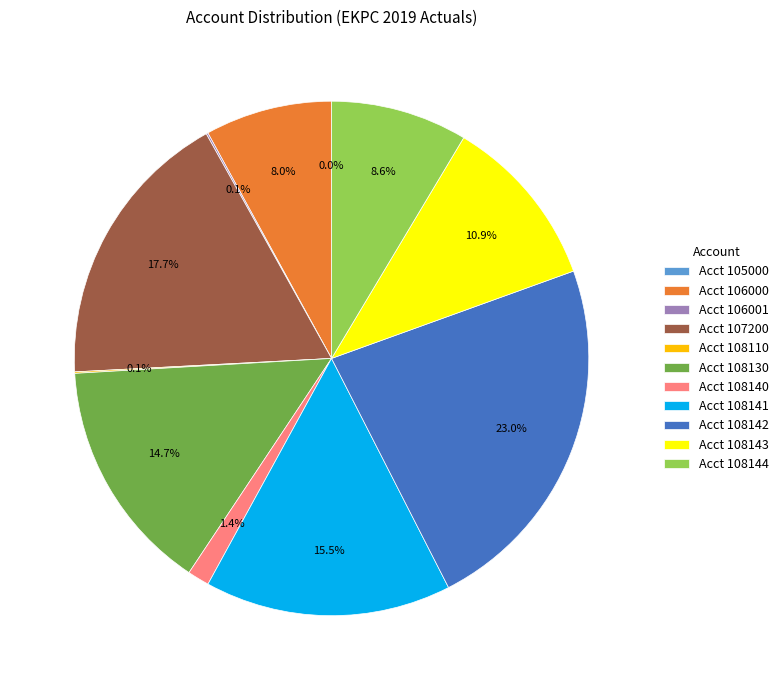

Is there any slice that represents more than half of the pie?

No